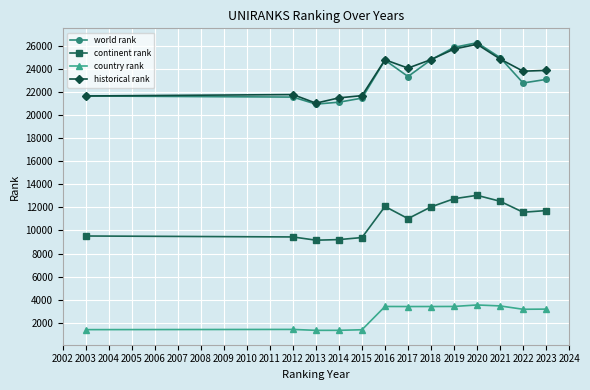

True or false: historical rank and continent rank cross at least once.

False